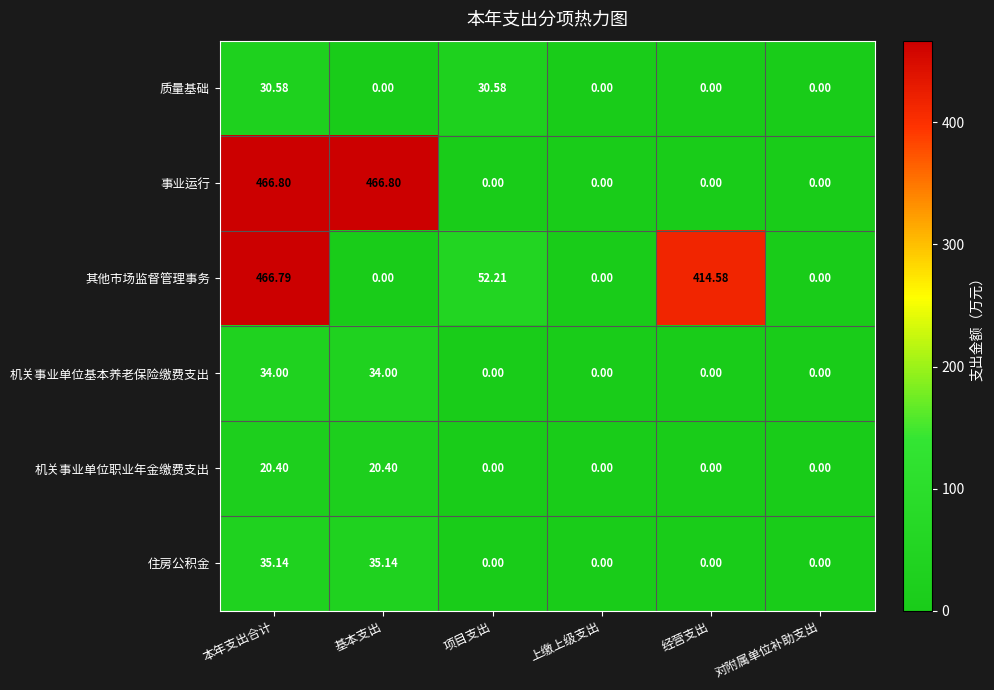

At how many categories does at least one series exceed 32?

4